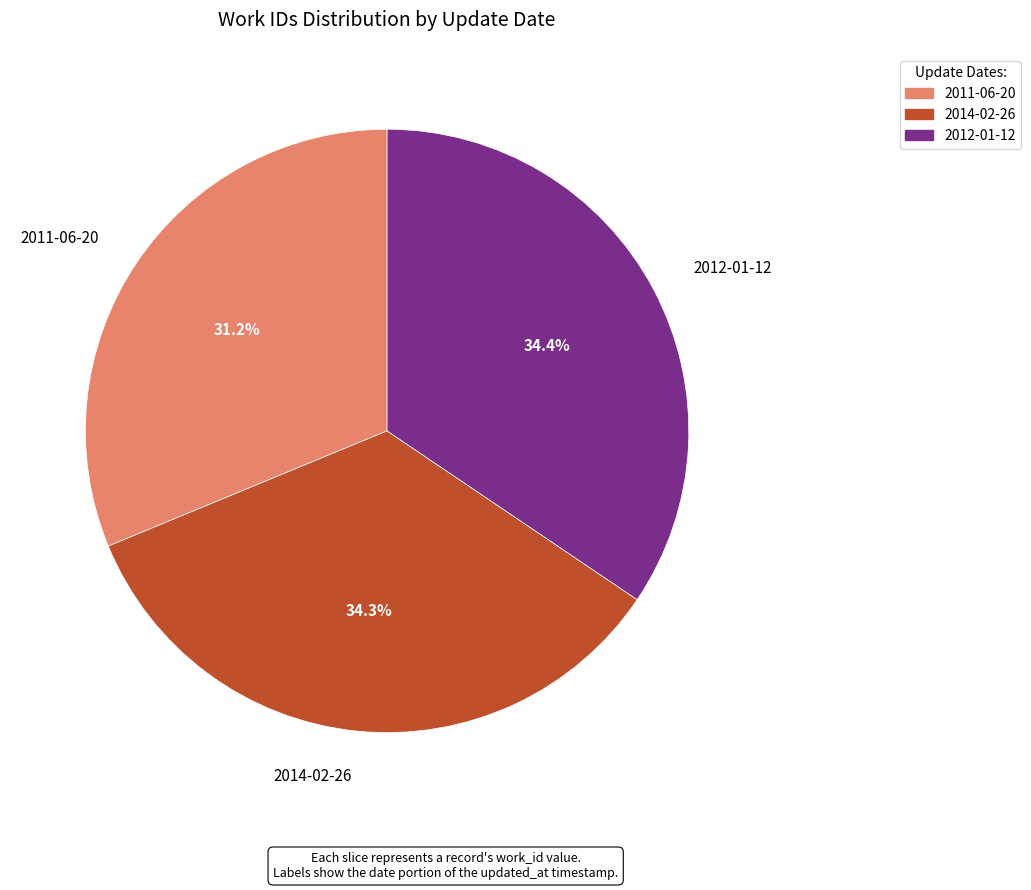

Which category has the smallest portion of the pie?

2011-06-20